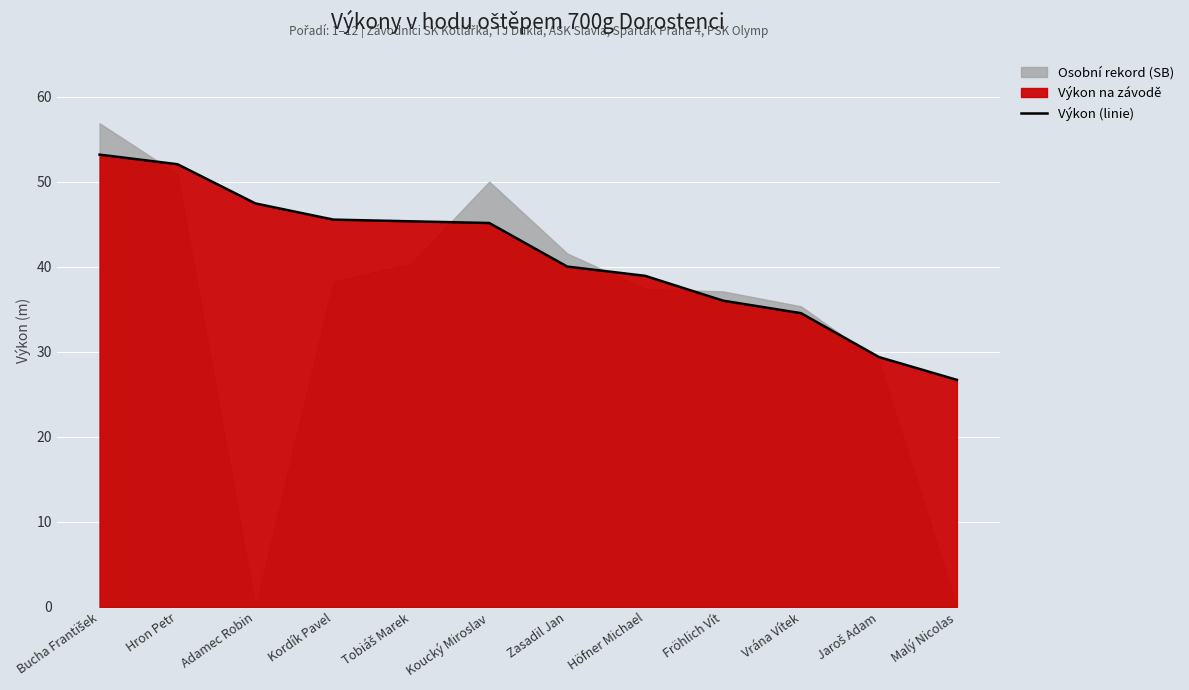

What is the smallest value displayed?

26.7